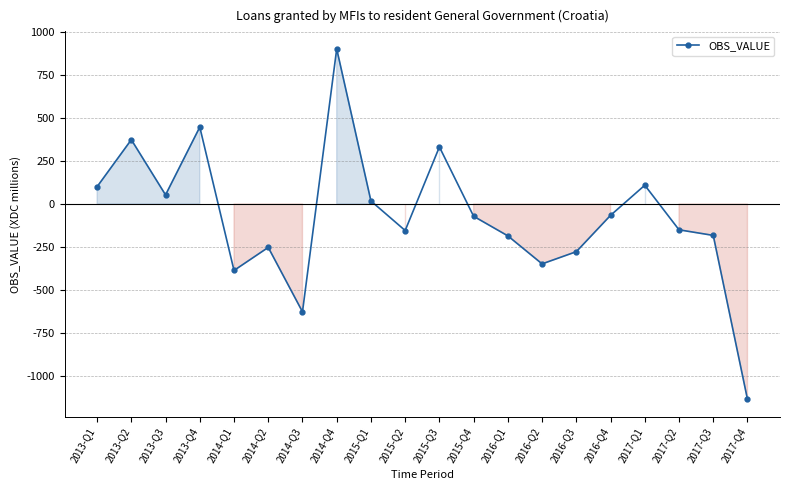

What is the sum of all values?

-1502.0